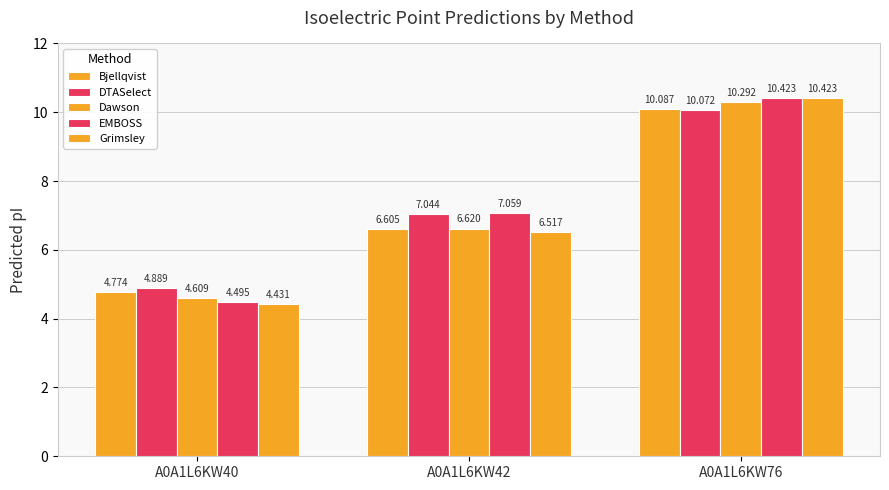

Read the EMBOSS value at A0A1L6KW42.

7.1